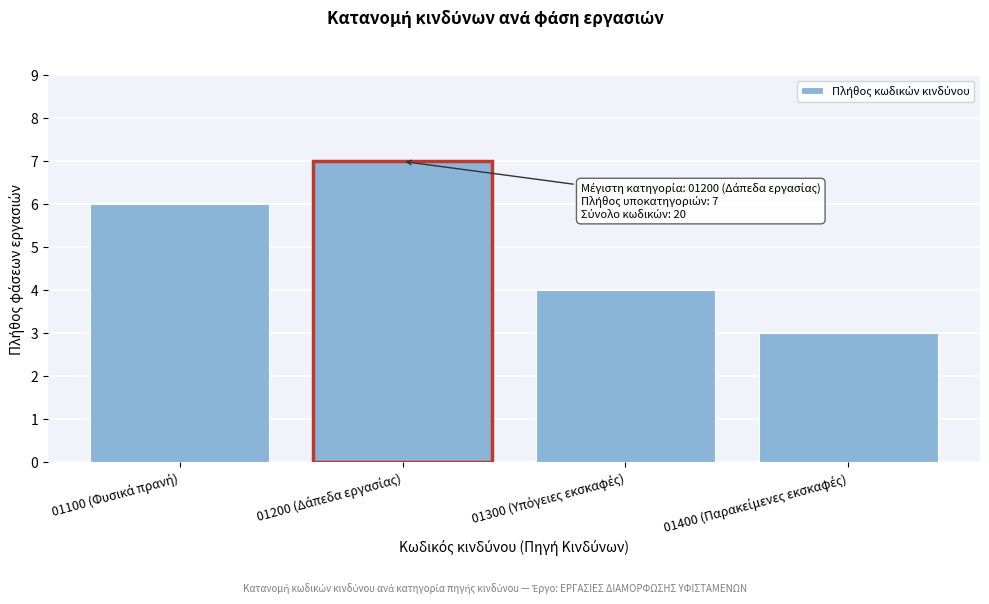

Reading right to left, transcribe all the data shown in this chart.

3	4	7	6